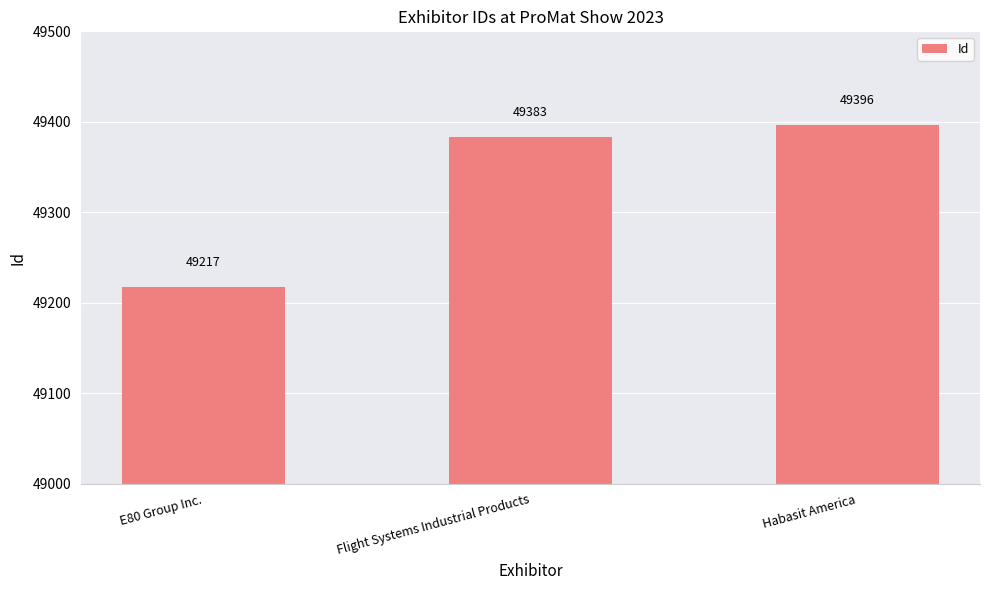

Rank the categories by value from highest to lowest.

Habasit America, Flight Systems Industrial Products, E80 Group Inc.